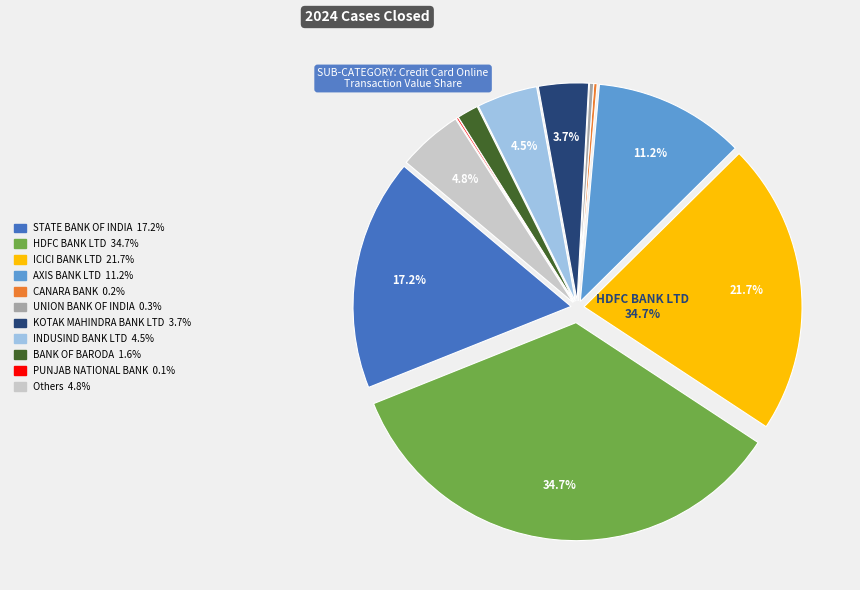

What is the total percentage of INDUSIND BANK LTD and ICICI BANK LTD?

26.2%